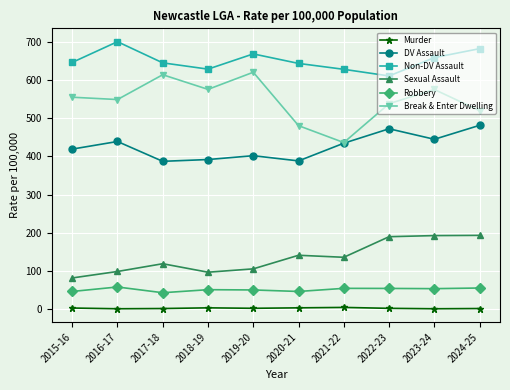

True or false: Non-DV Assault has more than 1 interior local peaks.

True